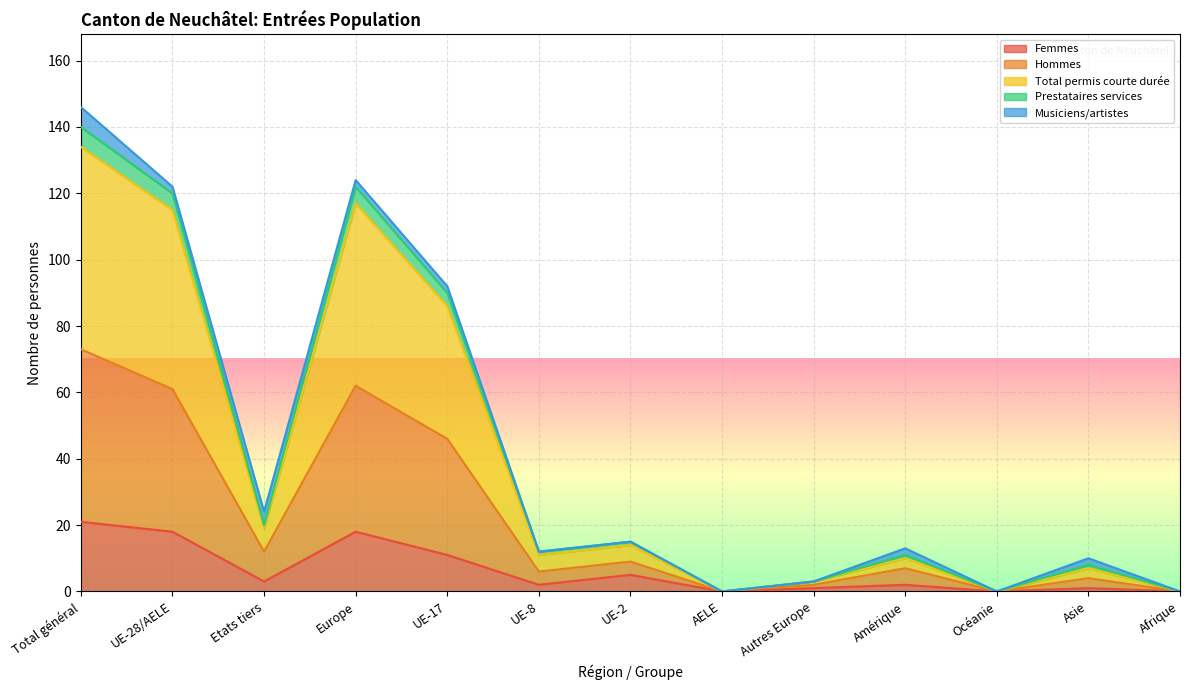

What is the maximum value for Femmes?

21